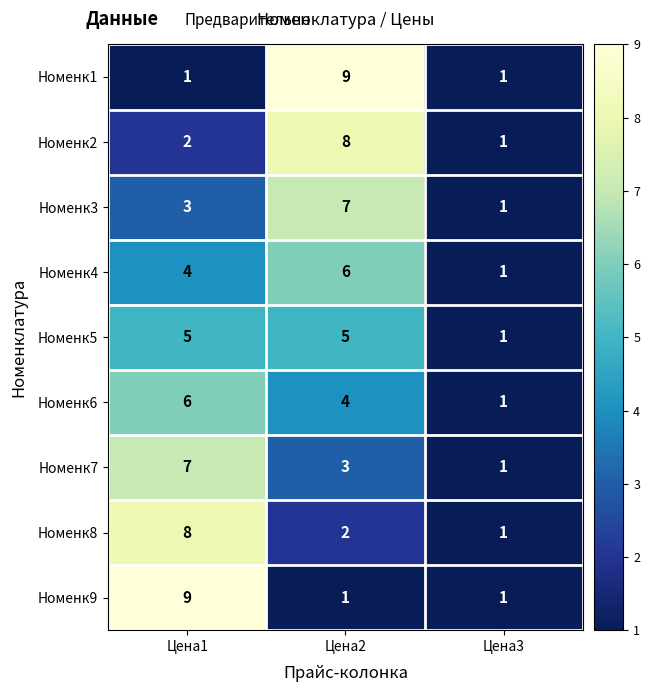

The value of Номенк7 at Цена2 is 3. True or false?

True